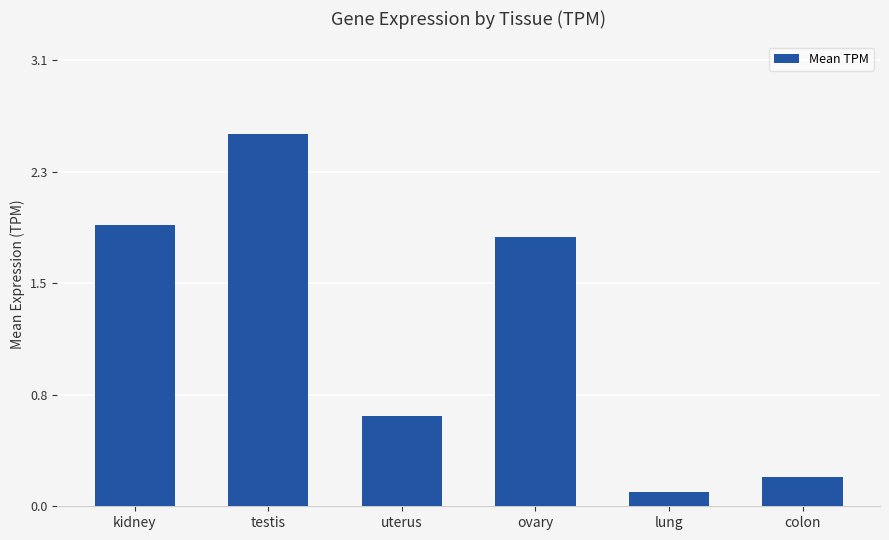

What position from the right is ovary?

3